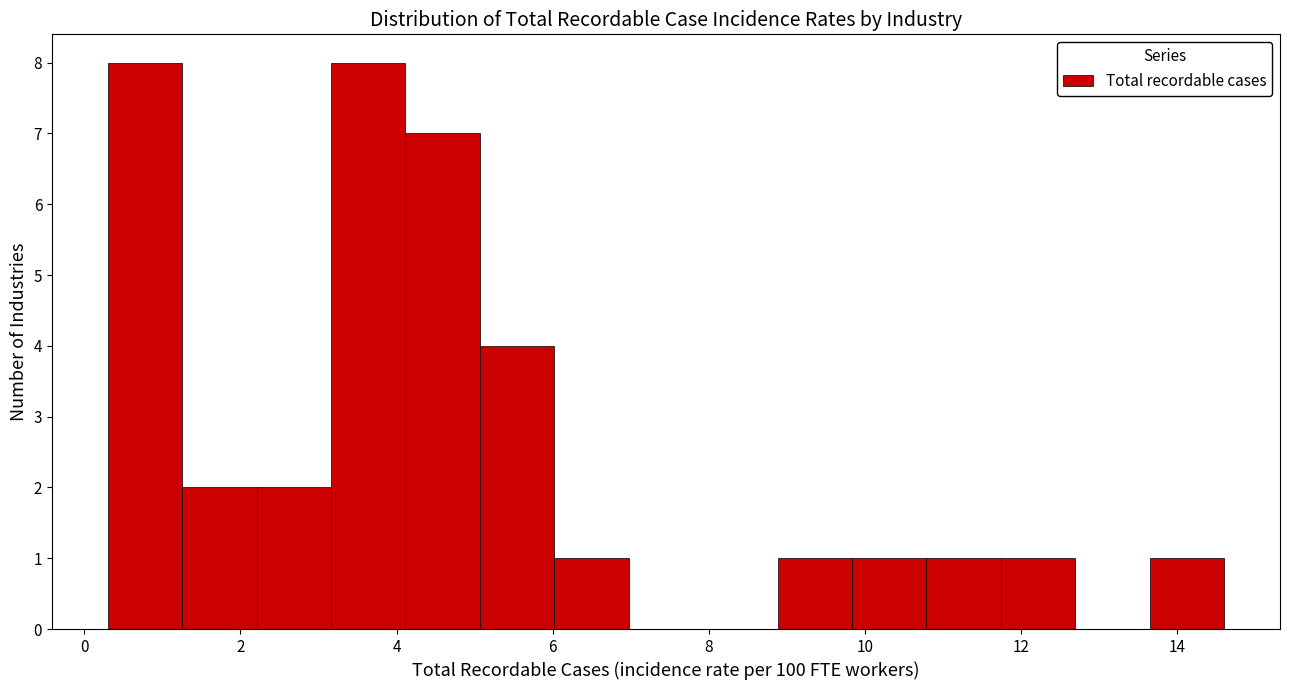

Reading left to right, list every bar in this chart as the range it spans on the x-axis followed by its height. Neither the bar edges nor the heights are printed on the chart, so give them approximately, as read against the axes.

0.4 to 1.2: 8
1.2 to 2.2: 2
2.2 to 3.2: 2
3.2 to 4.2: 8
4.2 to 5.0: 7
5.0 to 6.0: 4
6.0 to 7.0: 1
7.0 to 8.0: 0
8.0 to 8.8: 0
8.8 to 9.8: 1
9.8 to 10.8: 1
10.8 to 11.8: 1
11.8 to 12.6: 1
12.6 to 13.6: 0
13.6 to 14.6: 1